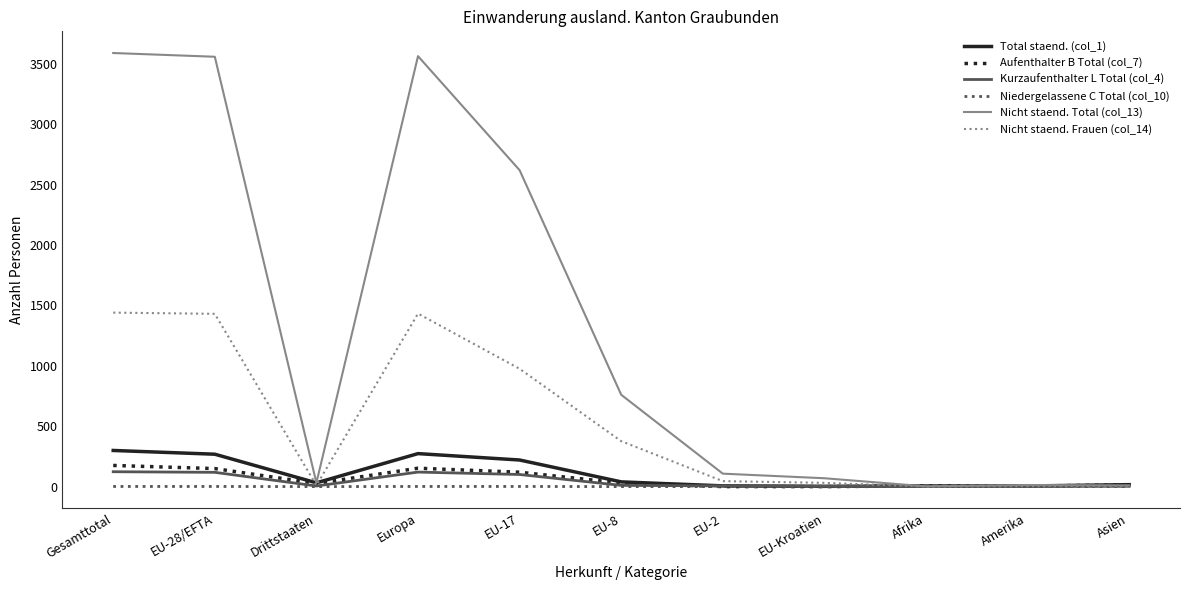

What is the sum of the Niedergelassene C Total (col_10) values at EU-17 and EU-8?

1